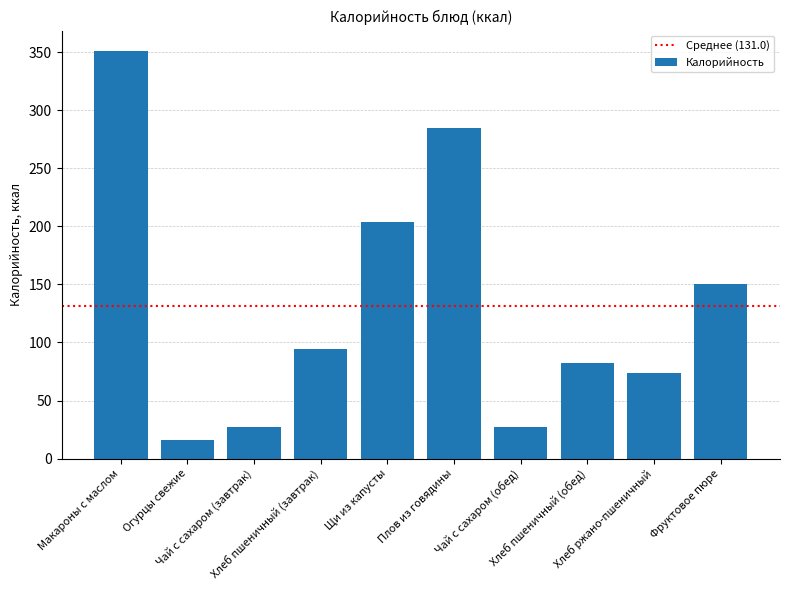

Are the bars grouped side by side (vs. stacked)?

No